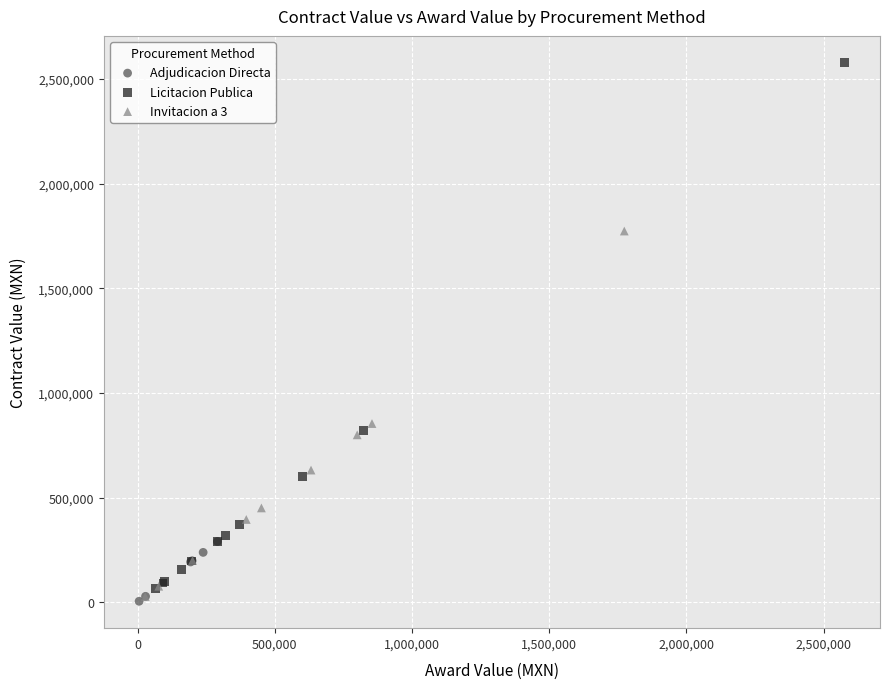

Which series has the widest spread of Y values?

Licitacion Publica